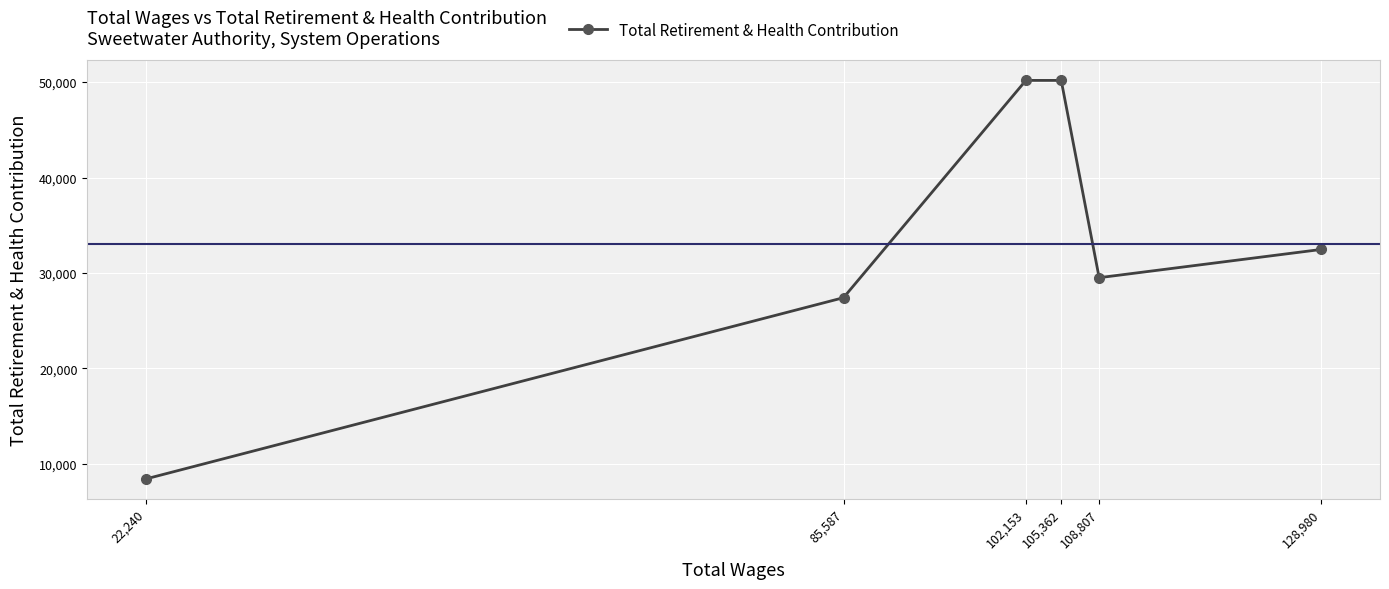

How many points are higher than both their immediate neighbors (excluding endpoints)?

1